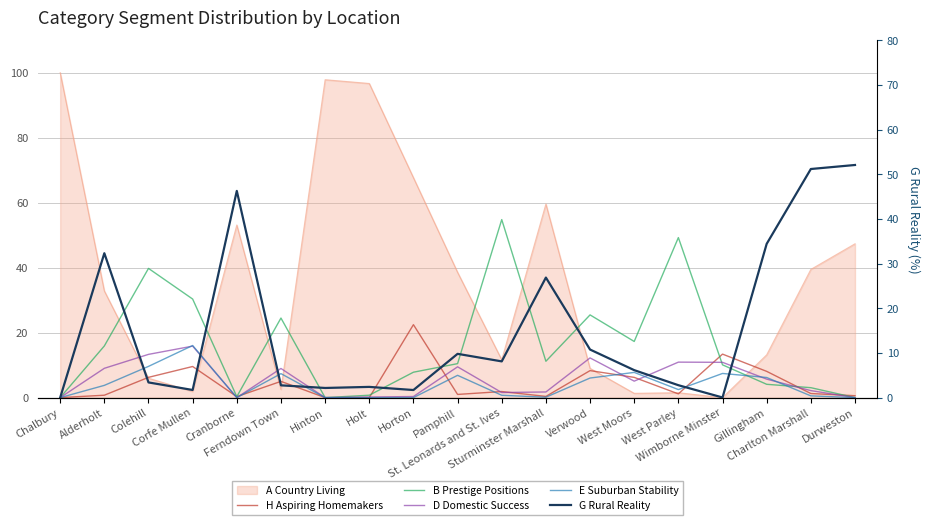

How many times do E Suburban Stability and H Aspiring Homemakers cross each other?

6